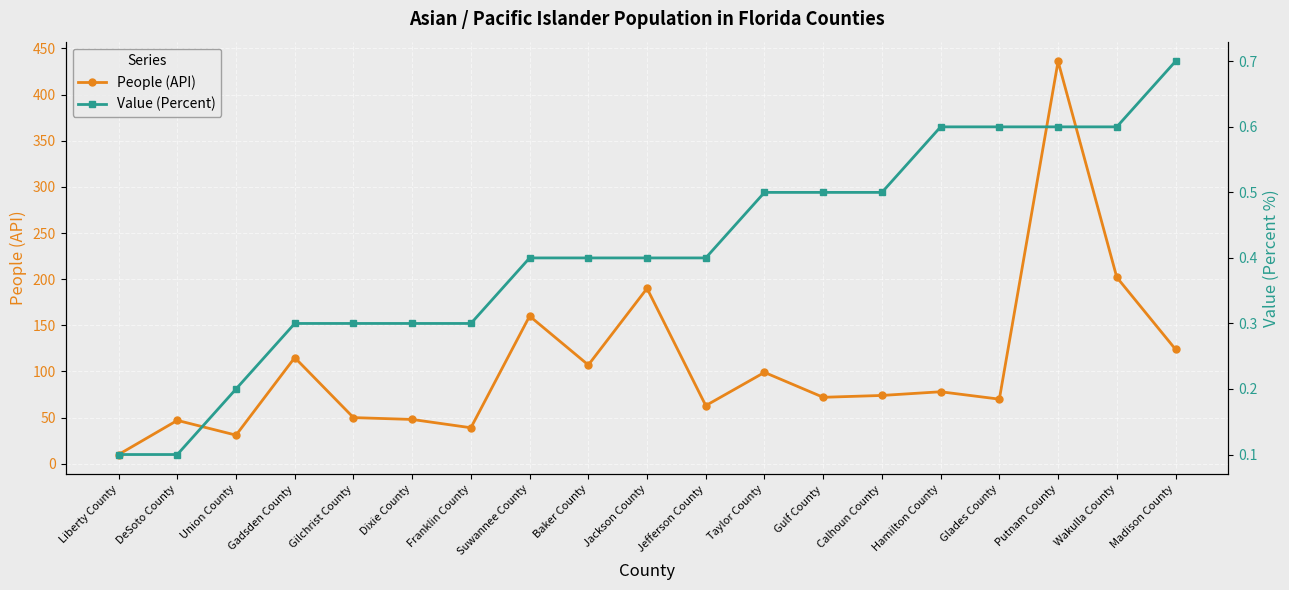

What is the smallest value displayed?

0.1